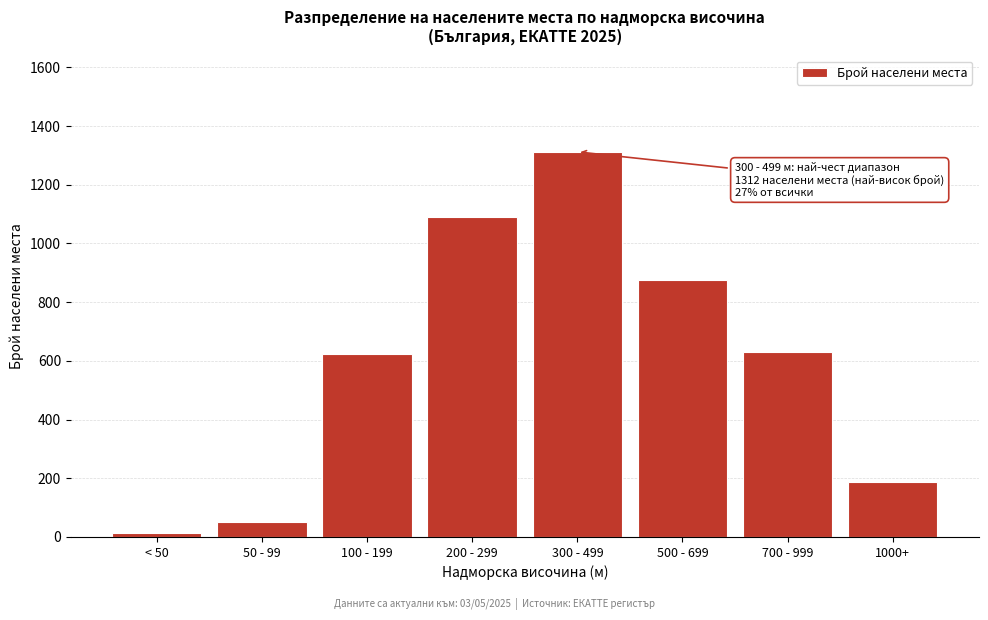

Reading left to right, list all the values displayed in this chart.

< 50=15	50 - 99=52	100 - 199=623	200 - 299=1089	300 - 499=1312	500 - 699=874	700 - 999=631	1000+=186